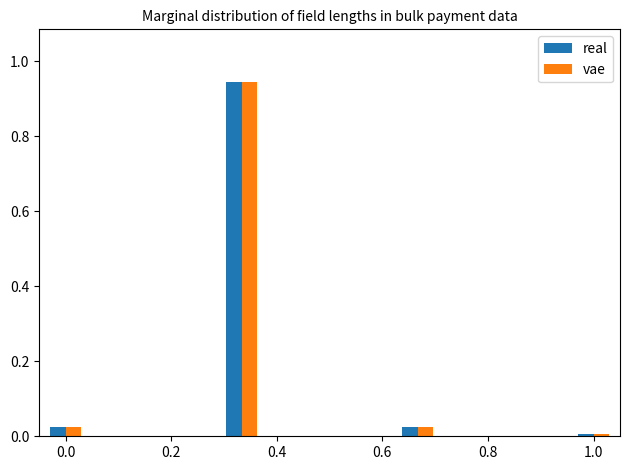

True or false: vae has a value of 0.0 at 1.0.

True